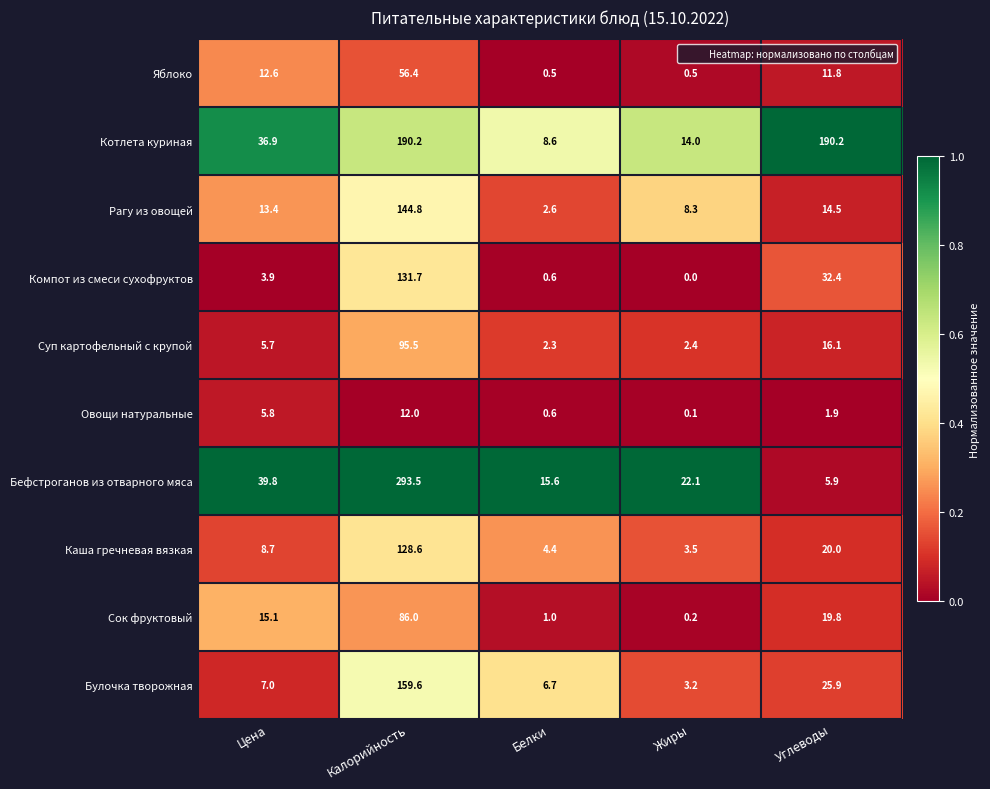

Where does the Рагу из овощей series first go above 13?

Цена